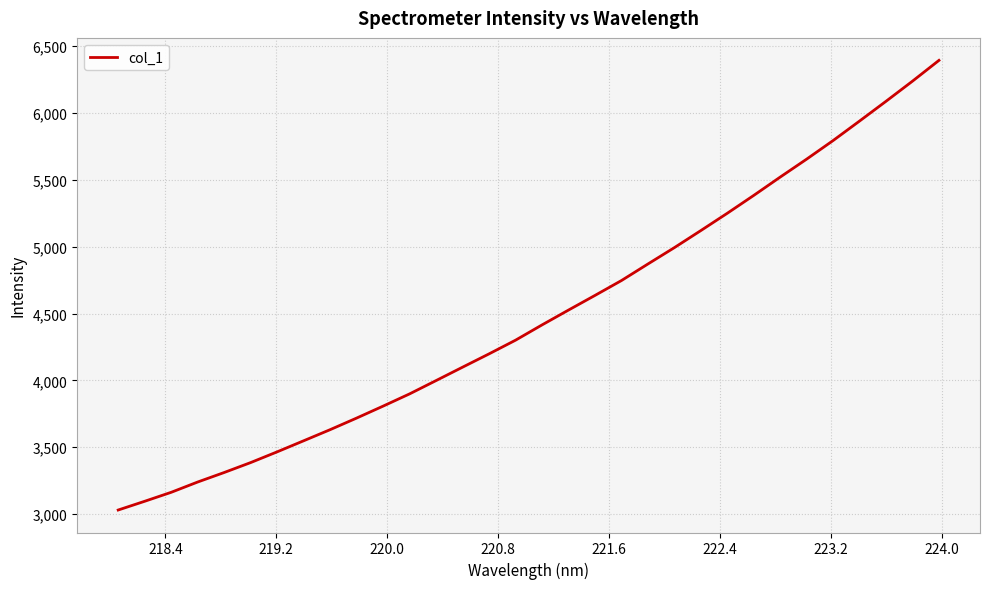

What is the difference between the maximum and minimum values?

3363.4